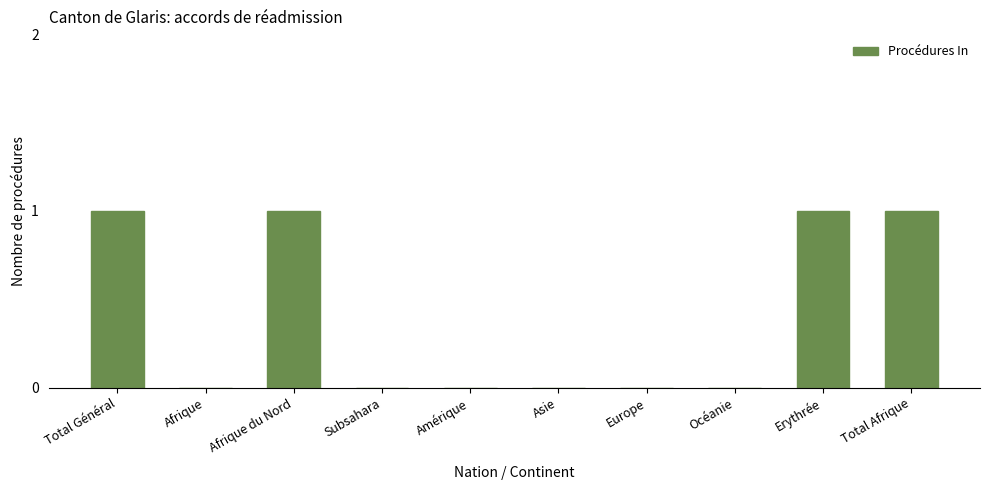

True or false: the data shows 0 at Afrique.

True